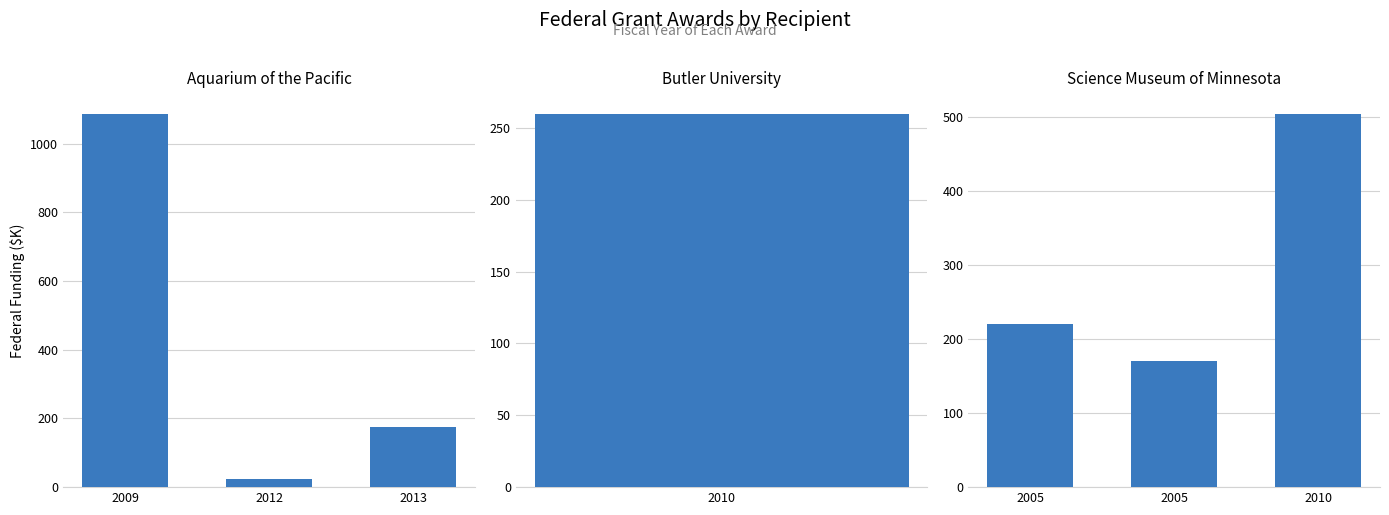

What is the sum of the Aquarium of the Pacific values at 2009 and 2013?

1261.4